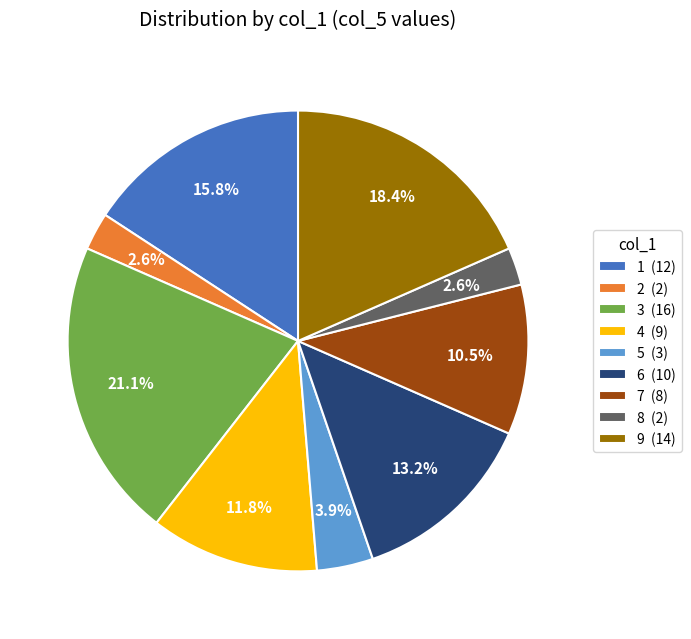

Is 5 (3) the majority of the pie?

No